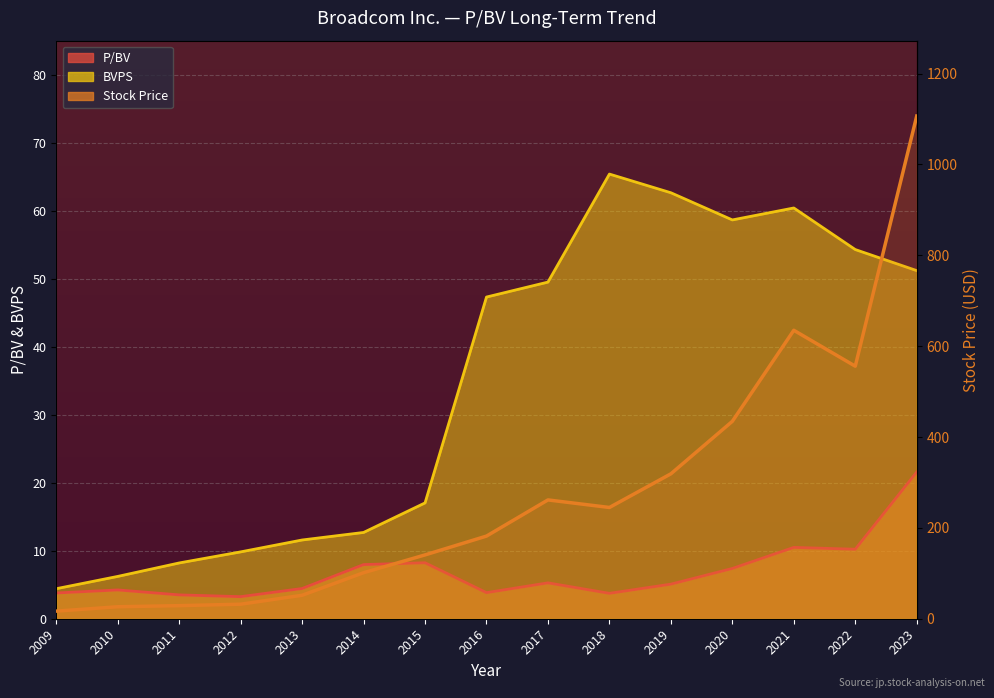

At 2012, list the series in order from smallest to largest.

P/BV, BVPS, Stock Price